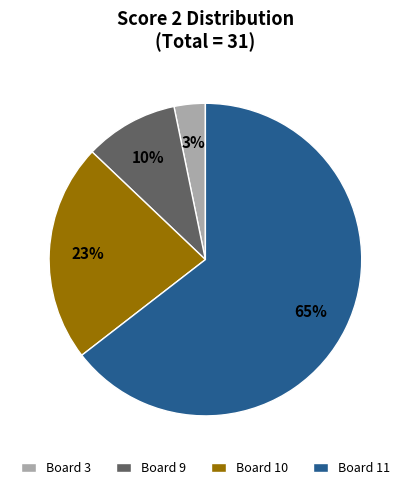

Do Board 11 and Board 3 together represent more than half of the pie?

Yes